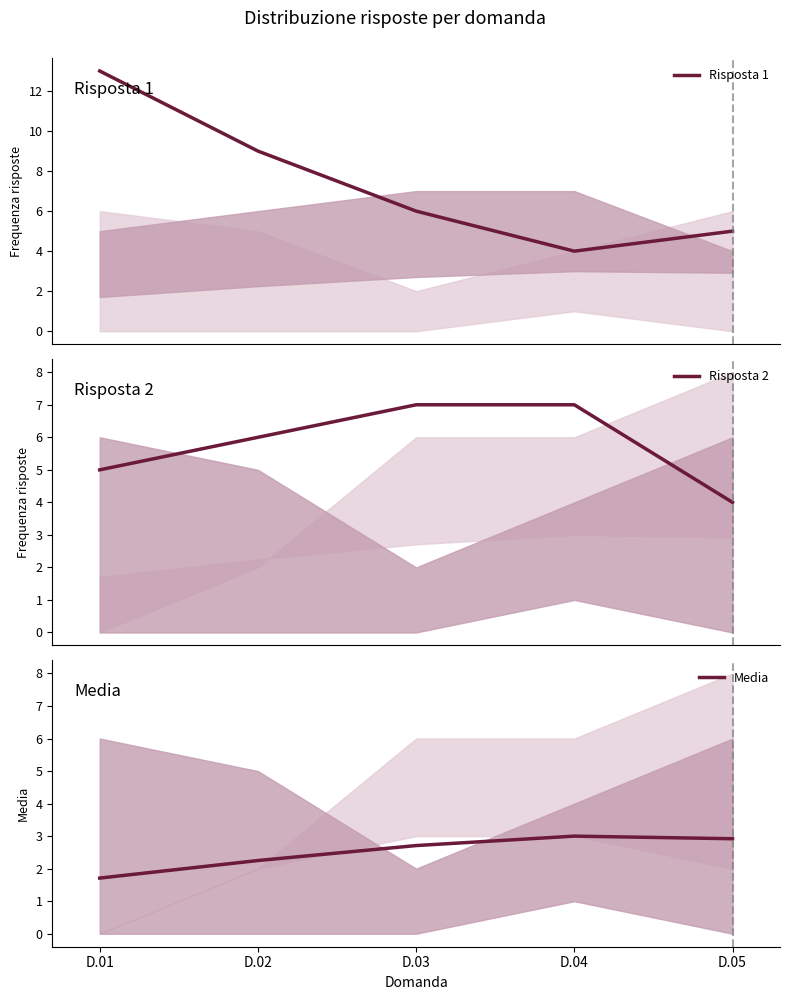

Is the value of Media at D.05 greater than the value of Risposta 2 at D.03?

No